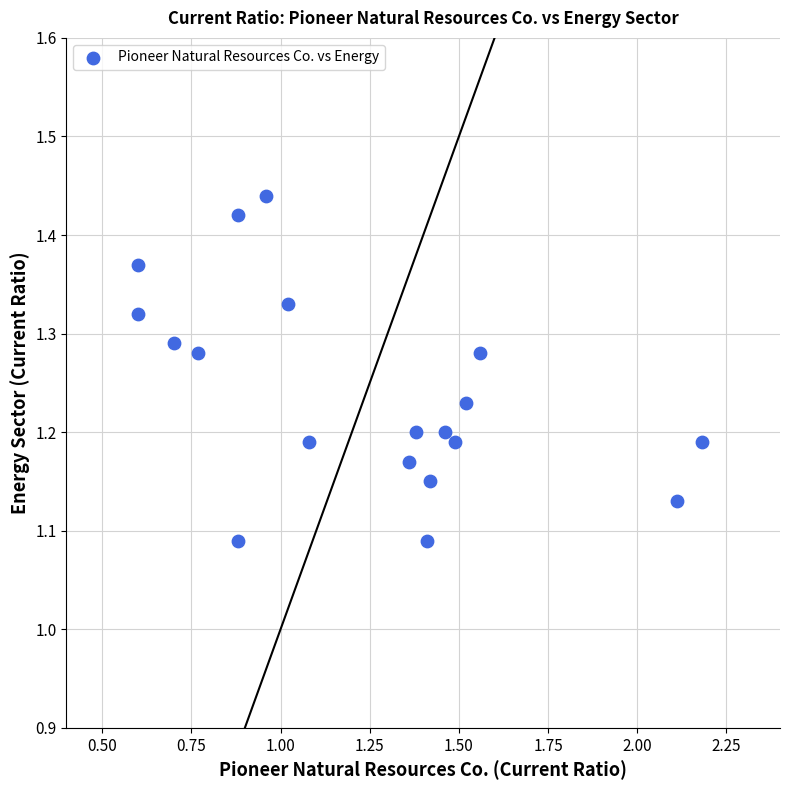

What is the range of X values (max minus min)?

1.6